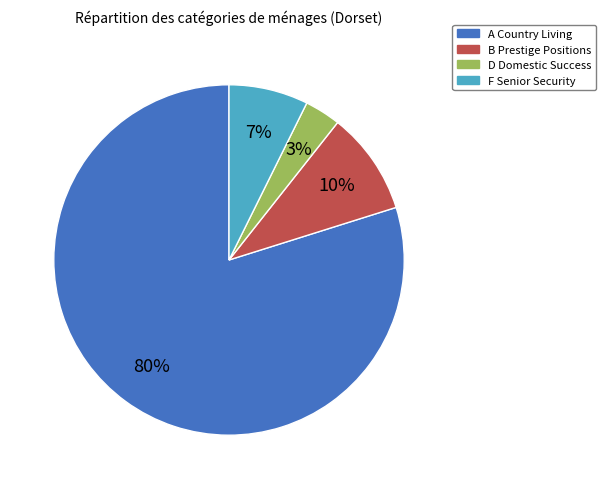

To the nearest percent, what is the average slice percentage?

25%